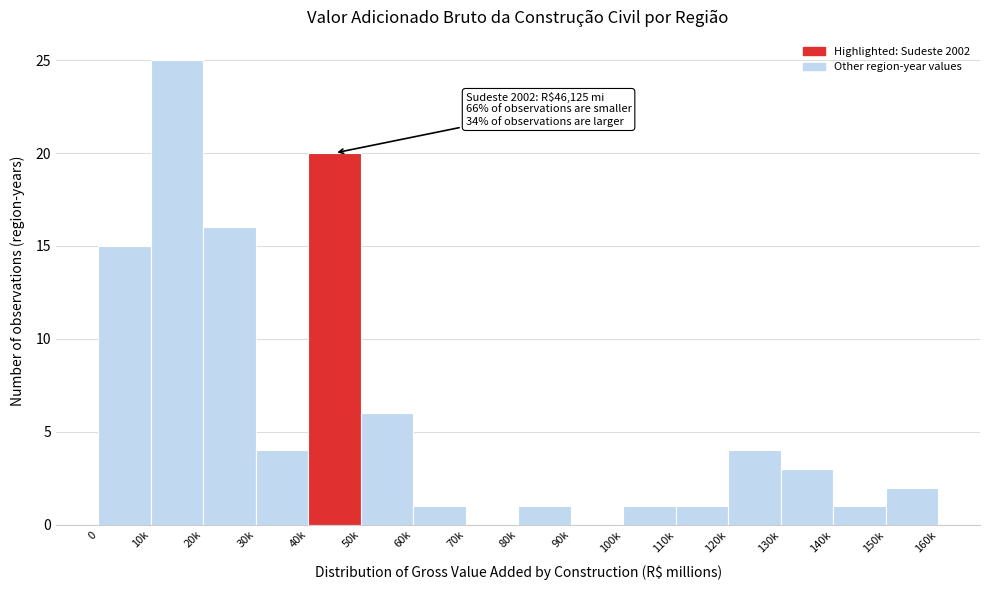

Reading left to right, what are all the values shown in this chart?

0=15	10k=25	20k=16	30k=4	40k=20	50k=6	60k=1	70k=0	80k=1	90k=0	100k=1	110k=1	120k=4	130k=3	140k=1	150k=2